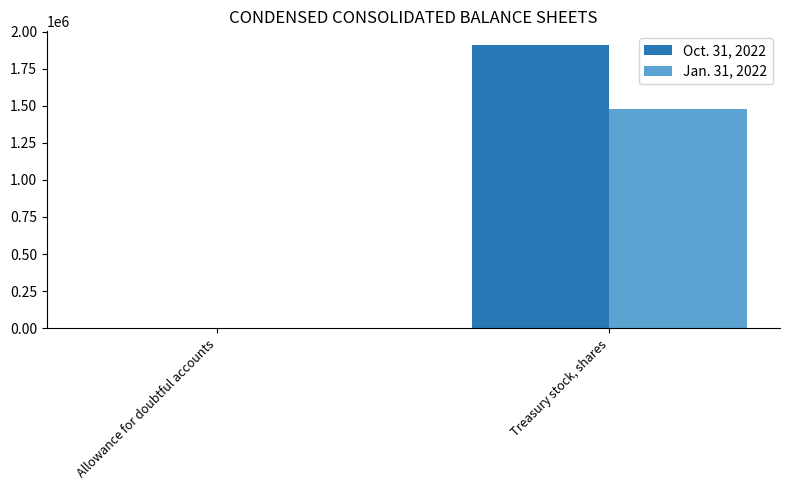

What is the sum of all Oct. 31, 2022 values?

1907018.3